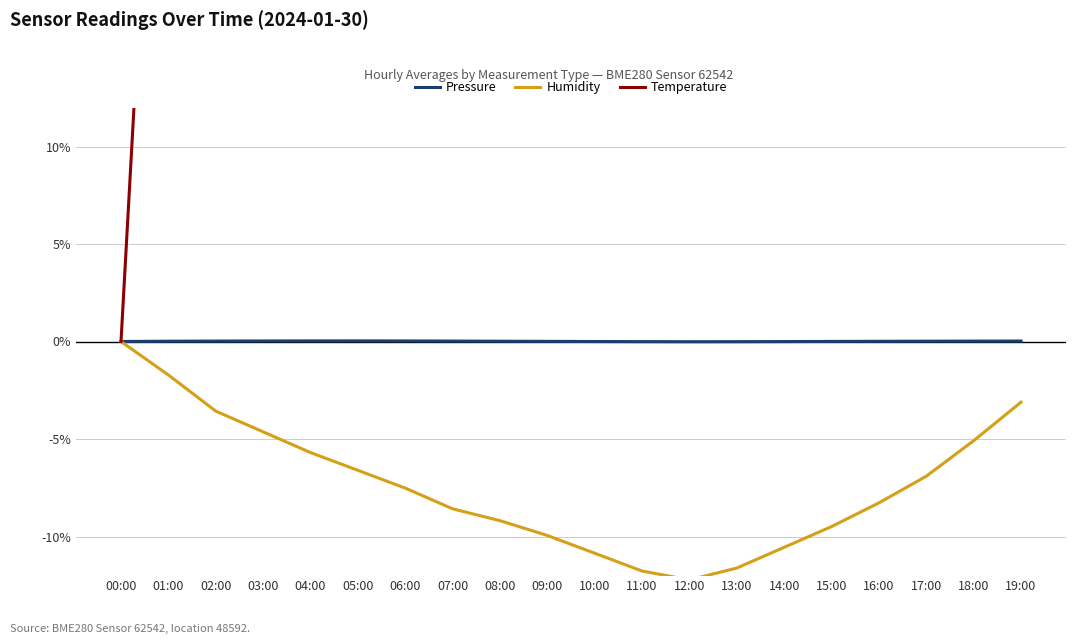

Reading left to right, what are all the values shown in this chart?

Pressure: 00:00=0.0	01:00=0.0	02:00=0.0	03:00=0.0	04:00=0.0	05:00=0.0	06:00=0.0	07:00=0.0	08:00=0.0	09:00=0.0	10:00=-0.0	11:00=-0.0	12:00=-0.0	13:00=-0.0	14:00=-0.0	15:00=0.0	16:00=0.0	17:00=0.0	18:00=0.0	19:00=0.0
Humidity: 00:00=0.0	01:00=-1.7	02:00=-3.6	03:00=-4.6	04:00=-5.7	05:00=-6.6	06:00=-7.5	07:00=-8.6	08:00=-9.2	09:00=-9.9	10:00=-10.9	11:00=-11.8	12:00=-12.2	13:00=-11.6	14:00=-10.6	15:00=-9.5	16:00=-8.3	17:00=-6.9	18:00=-5.1	19:00=-3.1
Temperature: 00:00=0.0	01:00=43.8	02:00=69.2	03:00=83.1	04:00=90.9	05:00=104.9	06:00=123.4	07:00=143.5	08:00=168.2	09:00=205.5	10:00=255.8	11:00=293.2	12:00=308.8	13:00=298.7	14:00=280.2	15:00=255.2	16:00=217.5	17:00=178.2	18:00=143.8	19:00=115.6